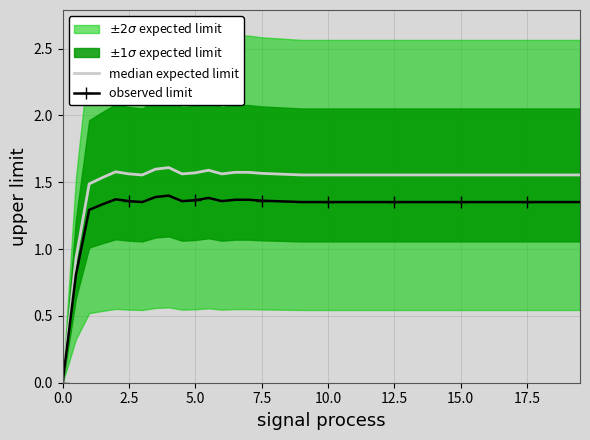

True or false: median expected limit and observed limit cross at least once.

False